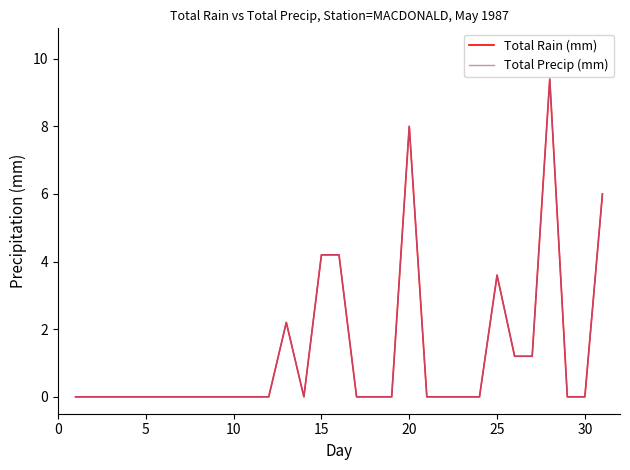

Does the chart display data point markers on the line(s)?

No